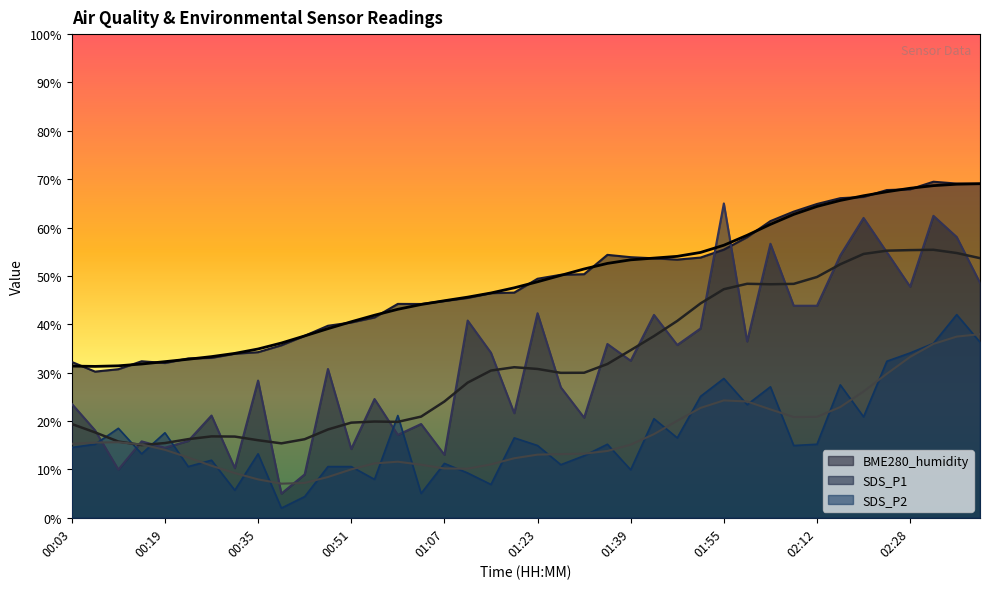

What is the difference between the highest and lowest values at 02:03?

34.3